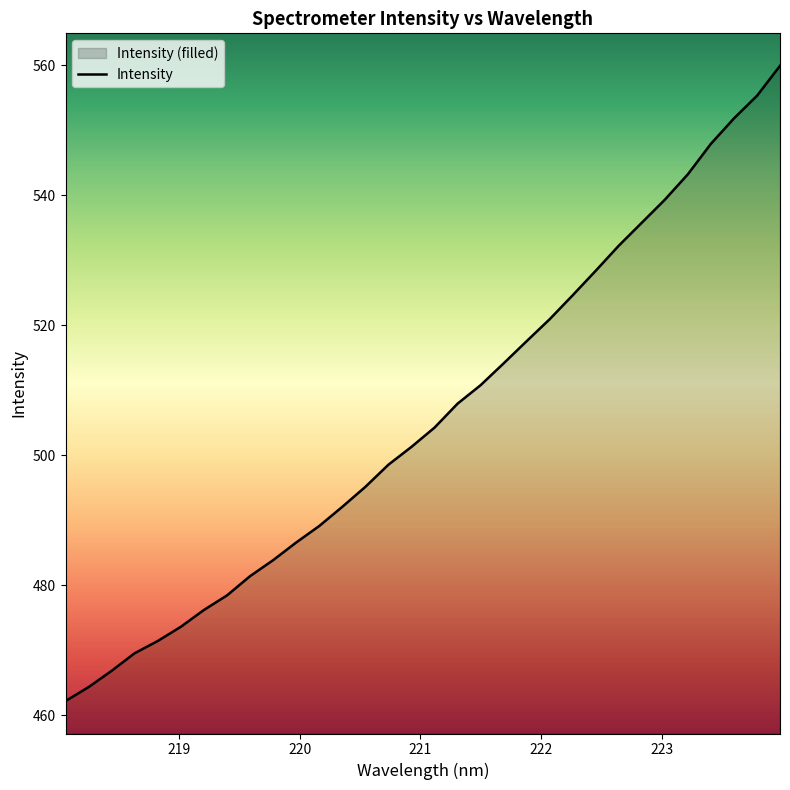

Count the number of values greater than 504.

16